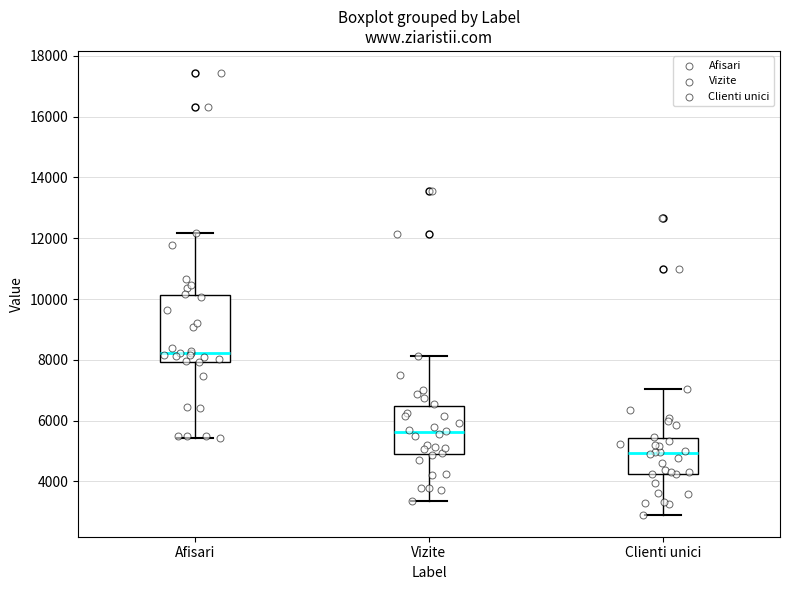

Reading left to right, read every box against the y-axis: the position of its median line, the range the box covers, and the ends of its whiskers. The values are not printed on the chart, so give them approximately, as read against the axis.

Afisari: median 8200, box 8000 to 10200, whiskers 5400 to 12200
Vizite: median 5600, box 4800 to 6400, whiskers 3400 to 8200
Clienti unici: median 5000, box 4200 to 5400, whiskers 3000 to 7000